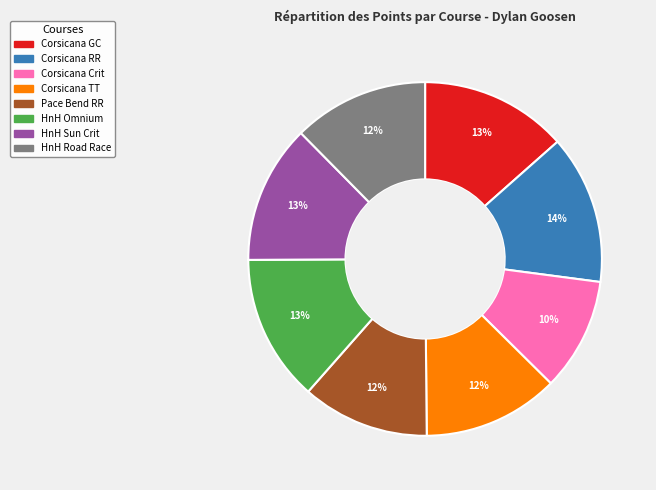

Is there any slice that represents more than half of the pie?

No